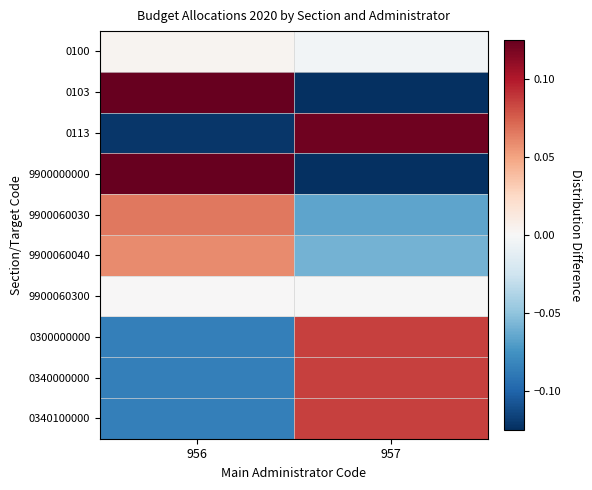

Between 956 and 957, which is larger?

956